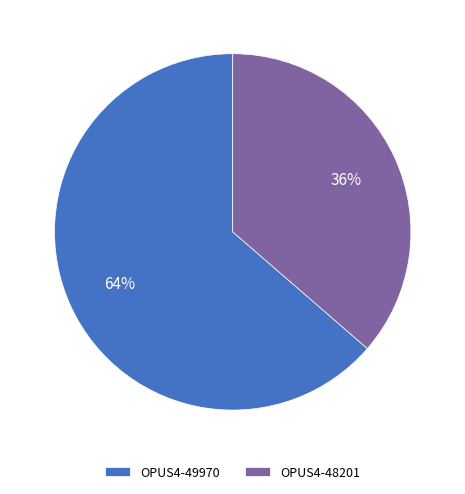

What percentage is the OPUS4-48201 slice, to the nearest percent?

36%